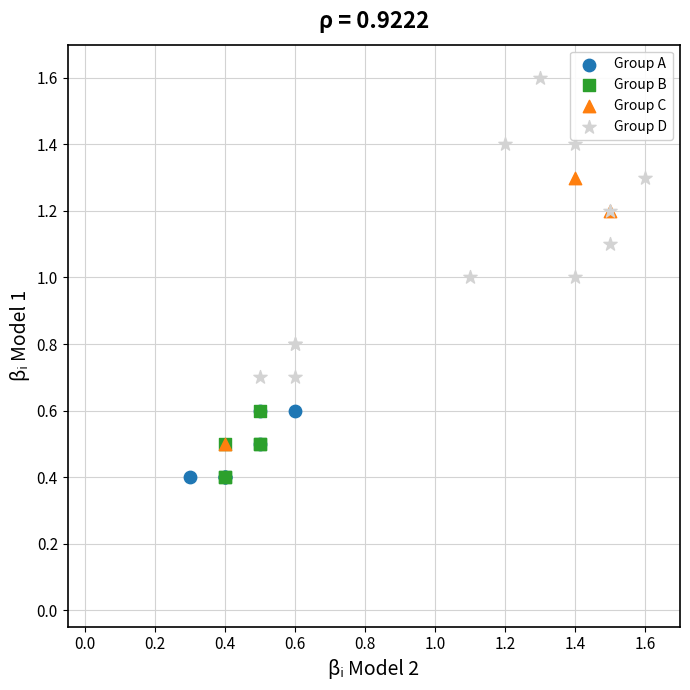

Which series has the largest Y range (max minus min)?

Group D